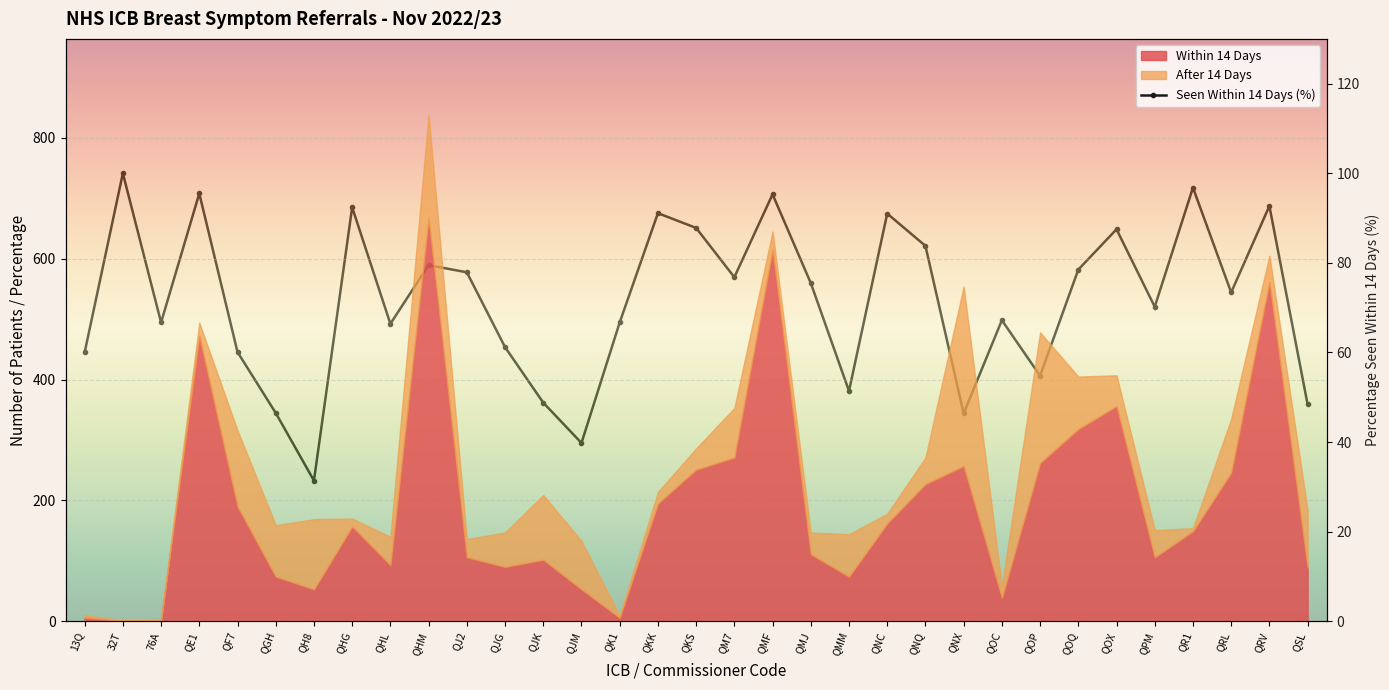

Approximately how many times larger is the value at 76A compared to QGH?

1.4